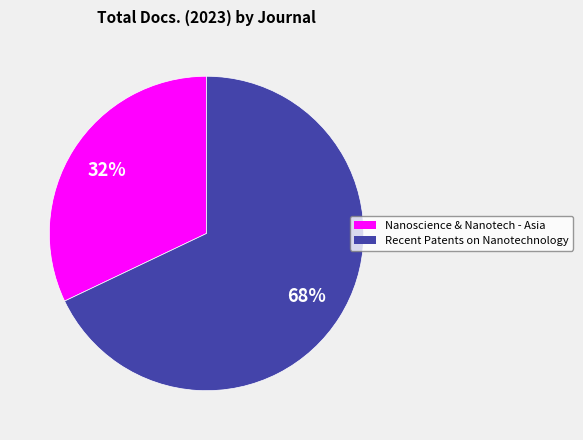

Does any single category account for the majority?

Yes